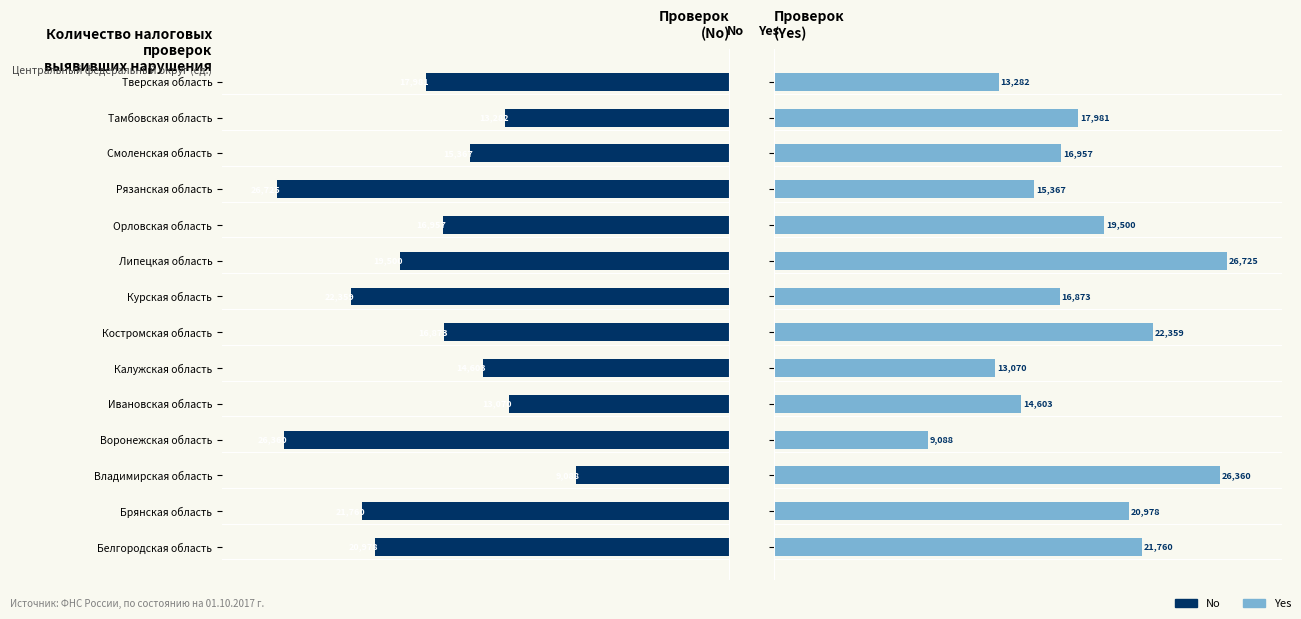

Does the chart contain any negative values?

Yes